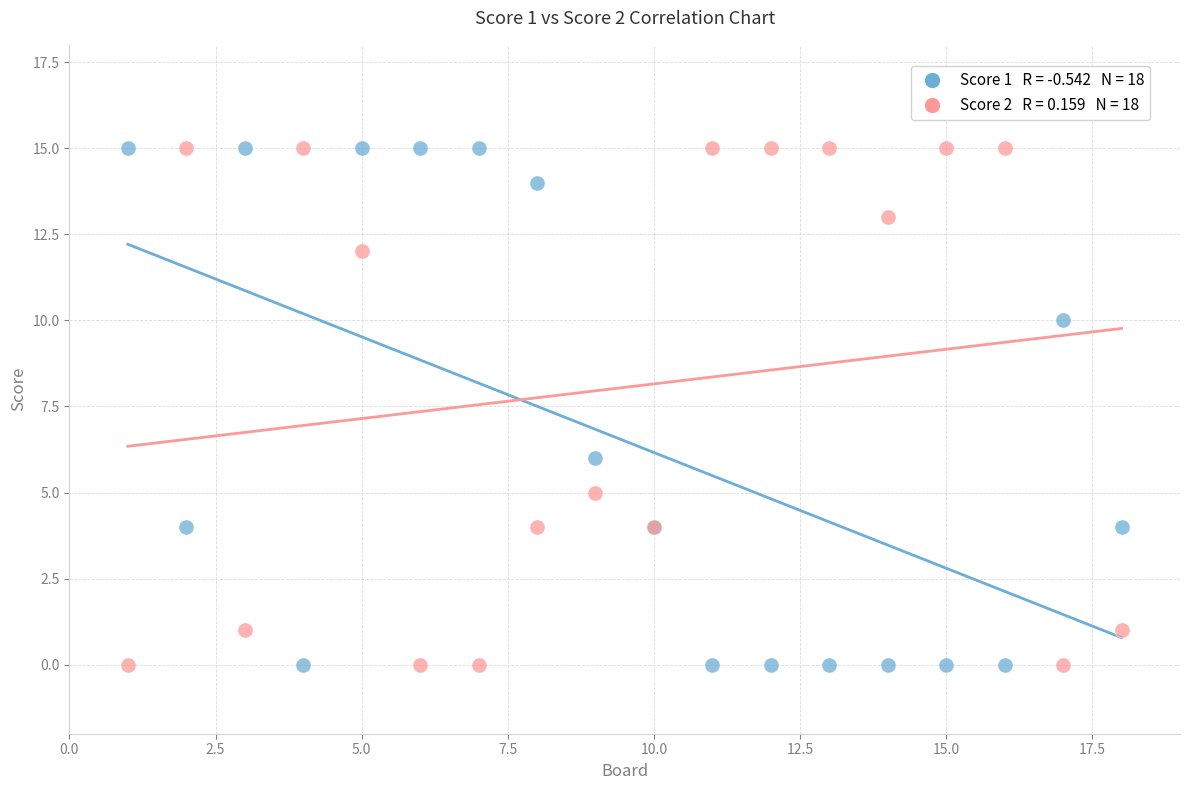

Across all series, what Y value is closest to 7?

6